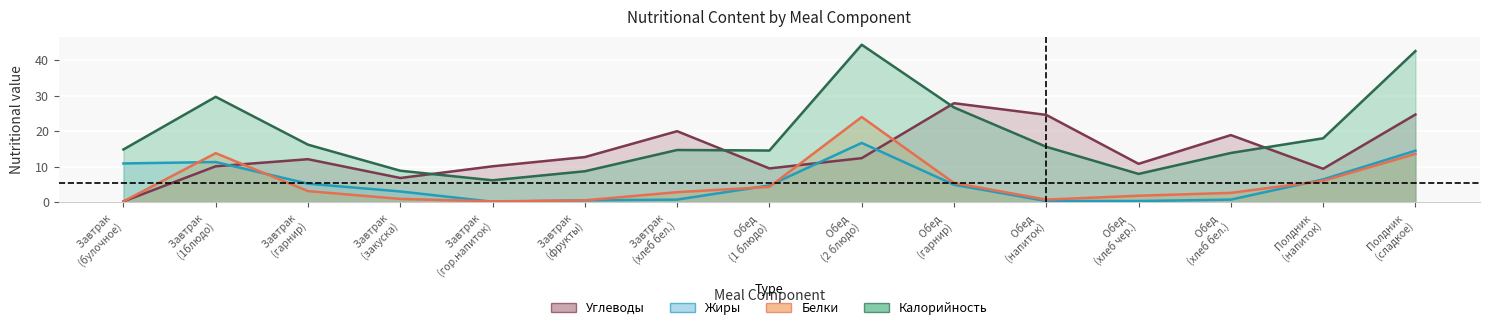

At how many categories does at least one series exceed 10?

14